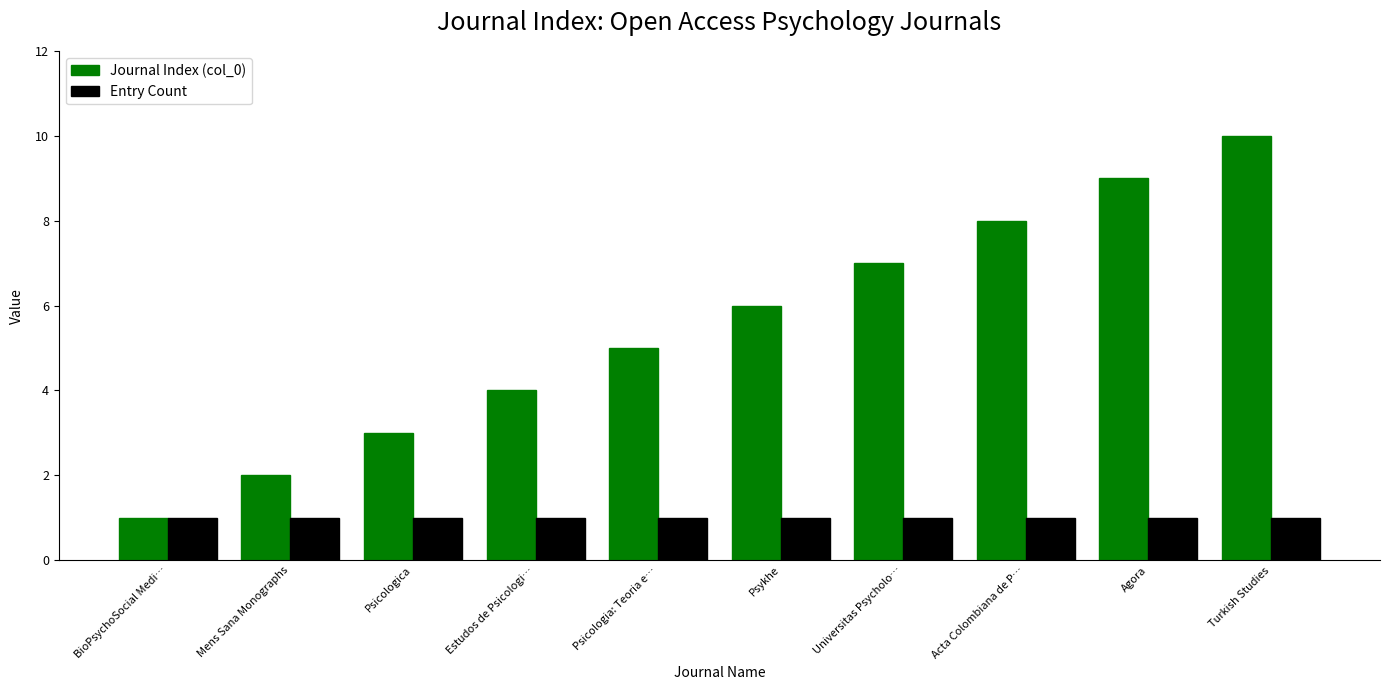

What are all the series names shown in the legend?

Journal Index (col_0), Entry Count